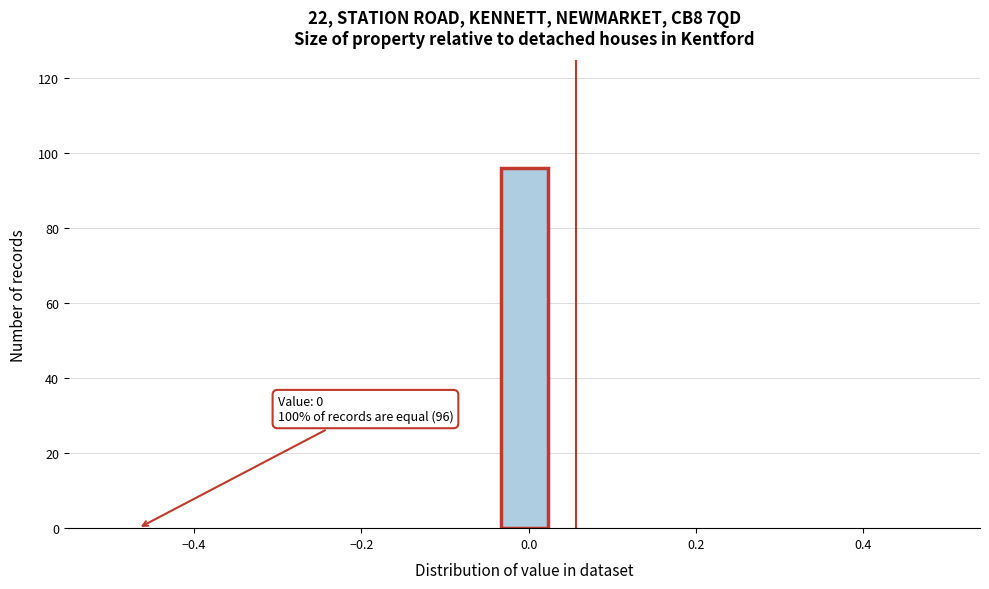

Read against the x-axis, roughly where is the centre of the tallest bar?

0.00